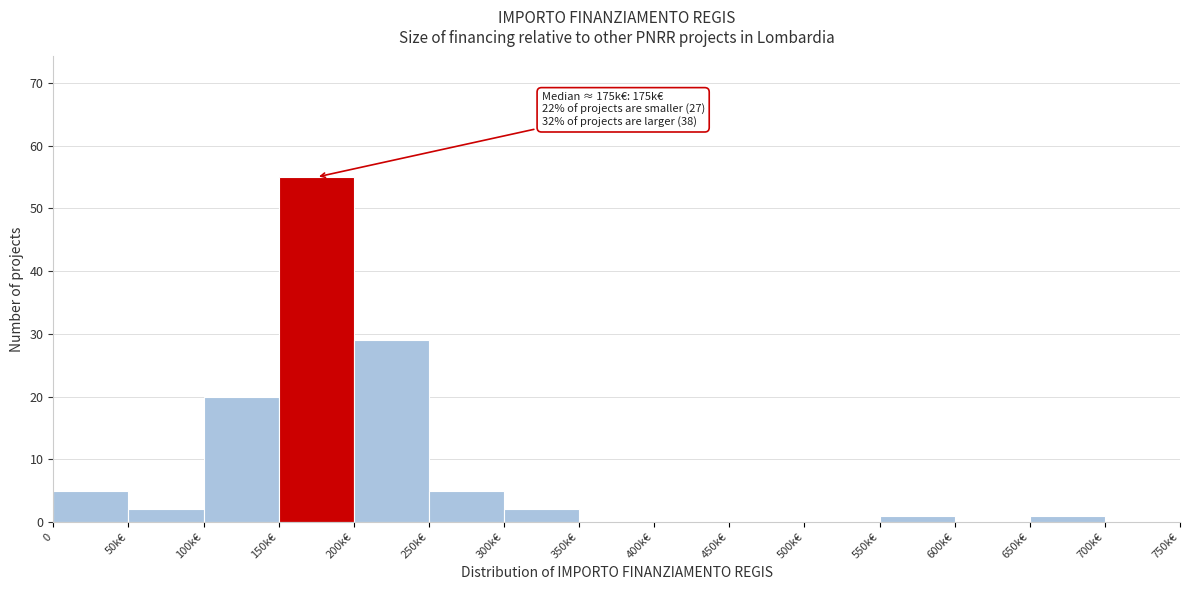

Reading left to right, transcribe all the data shown in this chart.

0=5	50k€=2	100k€=20	150k€=55	200k€=29	250k€=5	300k€=2	350k€=0	400k€=0	450k€=0	500k€=0	550k€=1	600k€=0	650k€=1	700k€=0